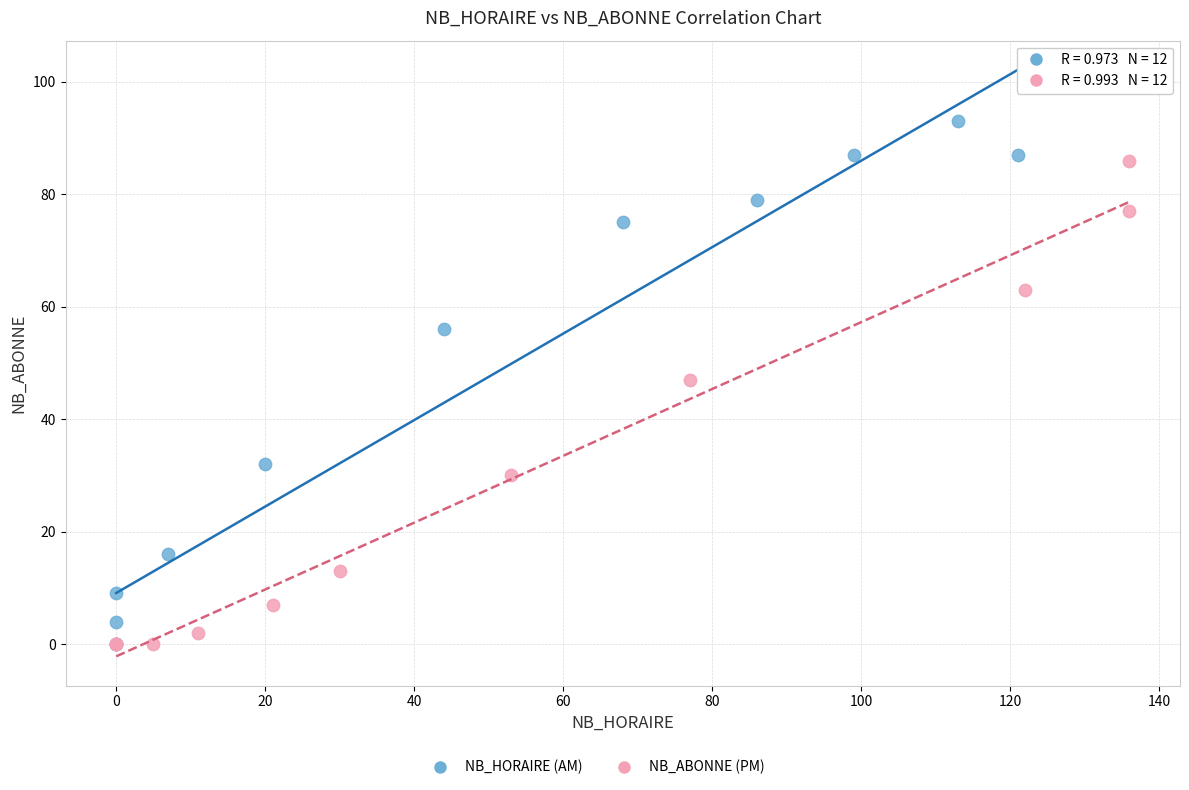

Which series contains the highest Y value?

NB_HORAIRE (AM)